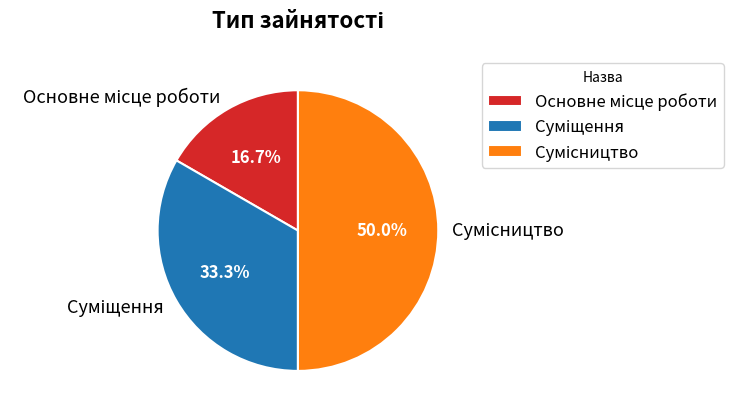

What percentage is the Суміщення slice, to the nearest percent?

33%